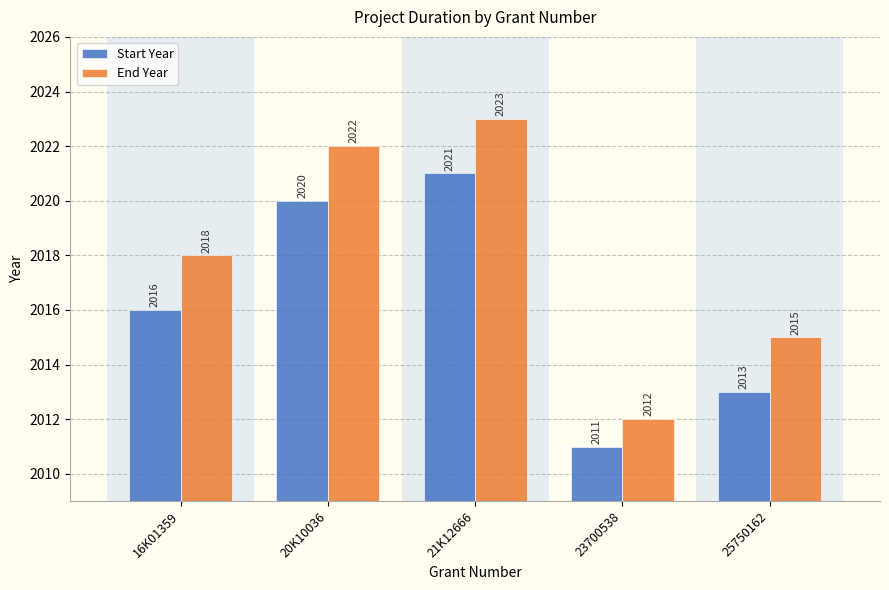

List the series in order of their peak value, highest first.

End Year, Start Year